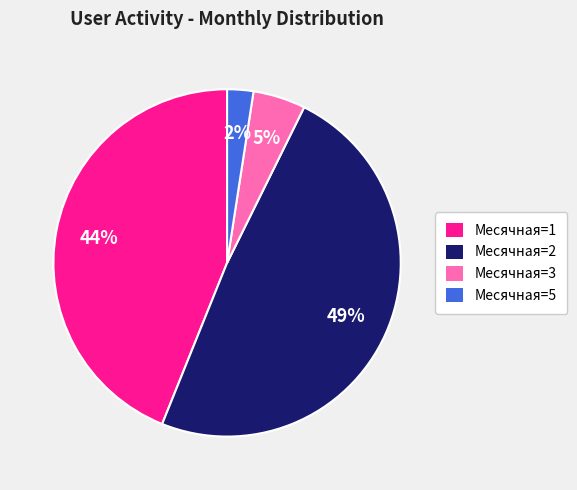

Is the sum of Месячная=2 and Месячная=1 greater than half?

Yes